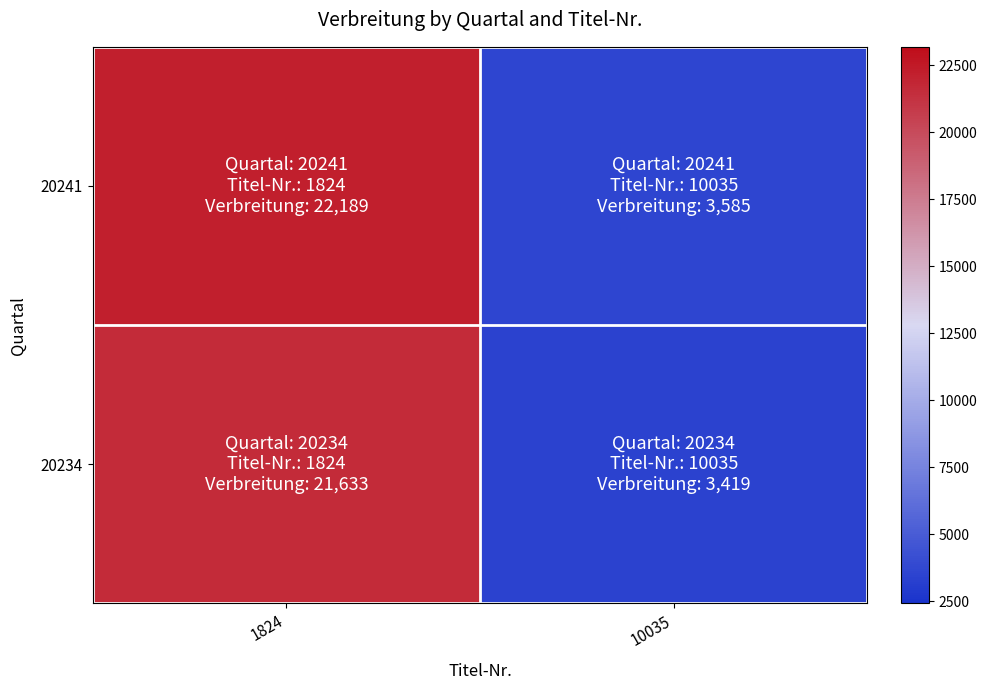

At 1824, list the series in order from largest to smallest.

20241, 20234